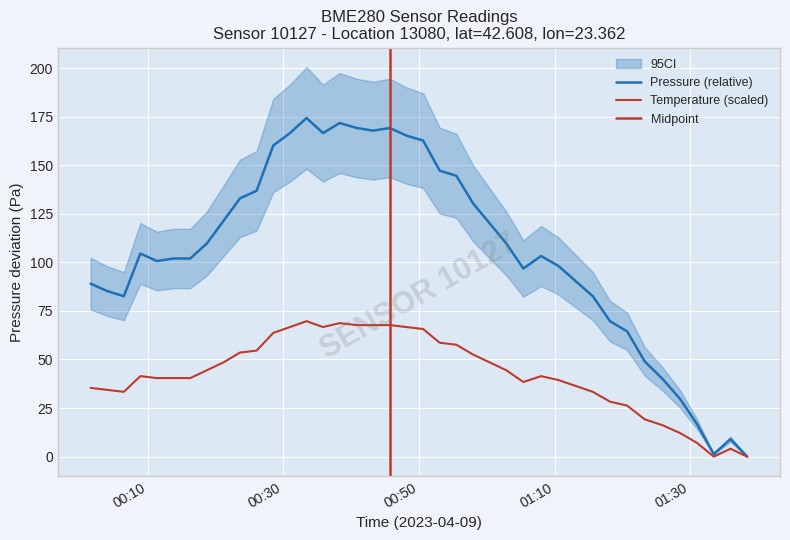

What is the sum of all pressure values?

4243.8